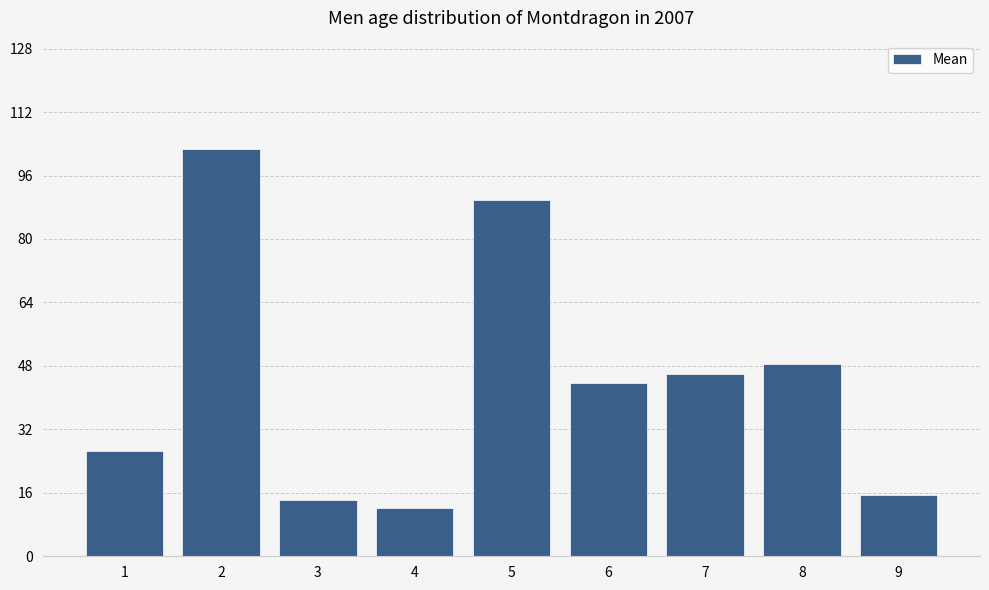

Reading right to left, what are all the values shown in this chart?

15.4	48.5	46.1	43.6	89.8	12.2	14.2	102.7	26.6